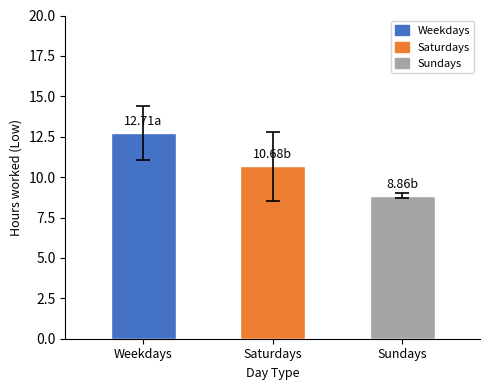

What is the label of the 2nd bar from the right?

Saturdays